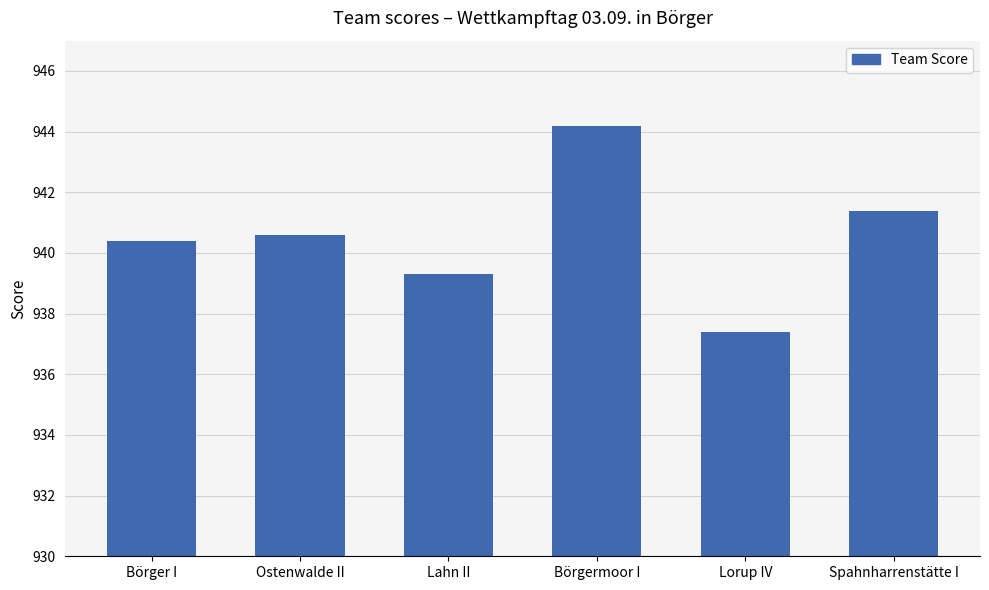

True or false: the data shows 944.2 at Börgermoor I.

True